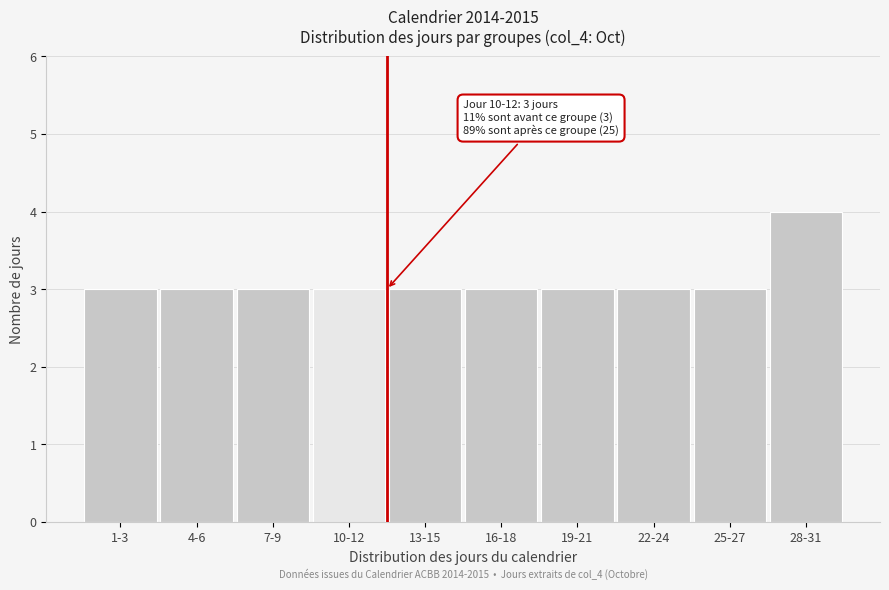

Reading left to right, extract all data points from this chart.

3	3	3	3	3	3	3	3	3	4